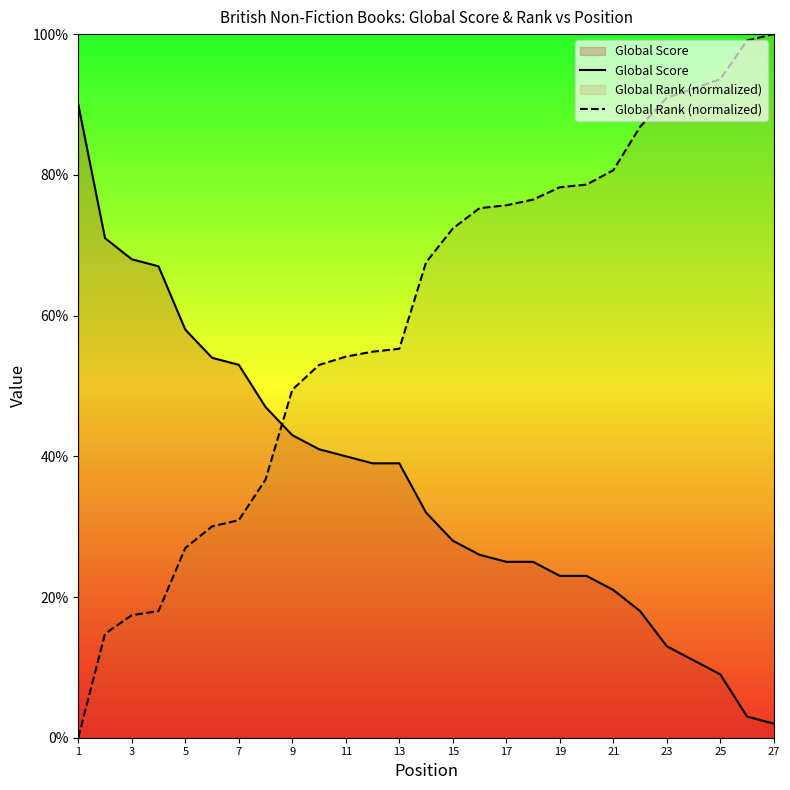

How many data points in Global Rank (normalized) are above 67?

14